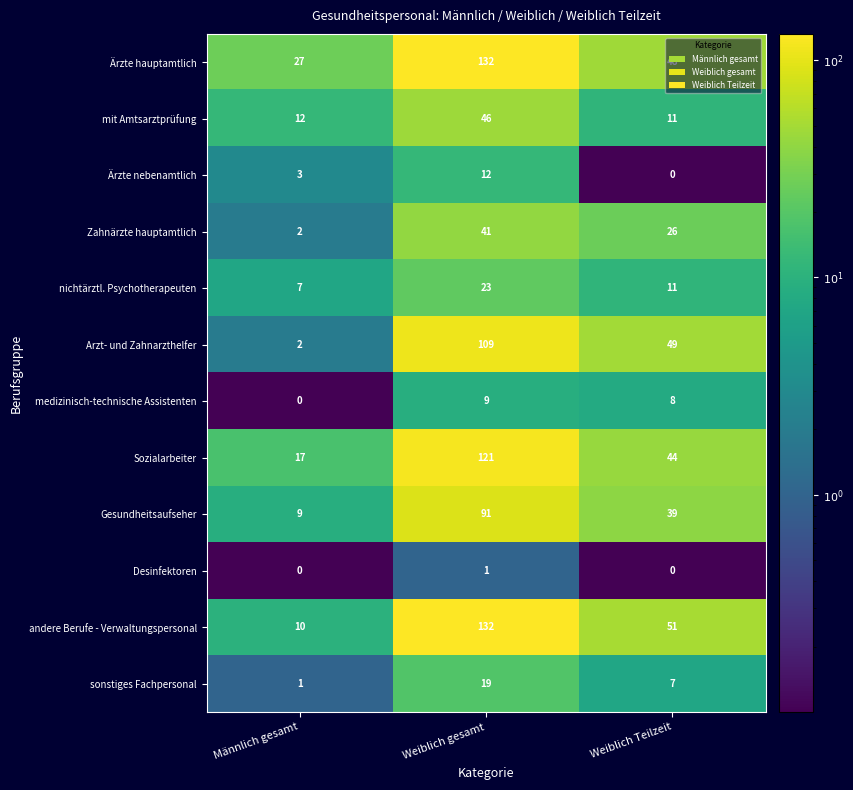

Rank the categories by Ärzte hauptamtlich value from lowest to highest.

Männlich gesamt, Weiblich Teilzeit, Weiblich gesamt